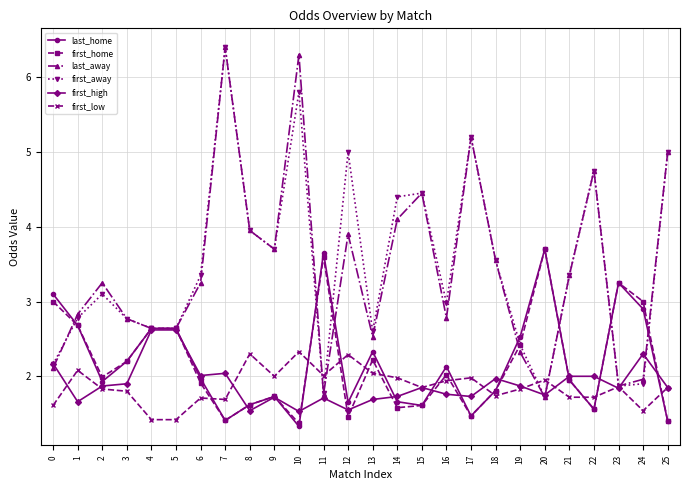

How many interior local peaks does the last_away series have?

7